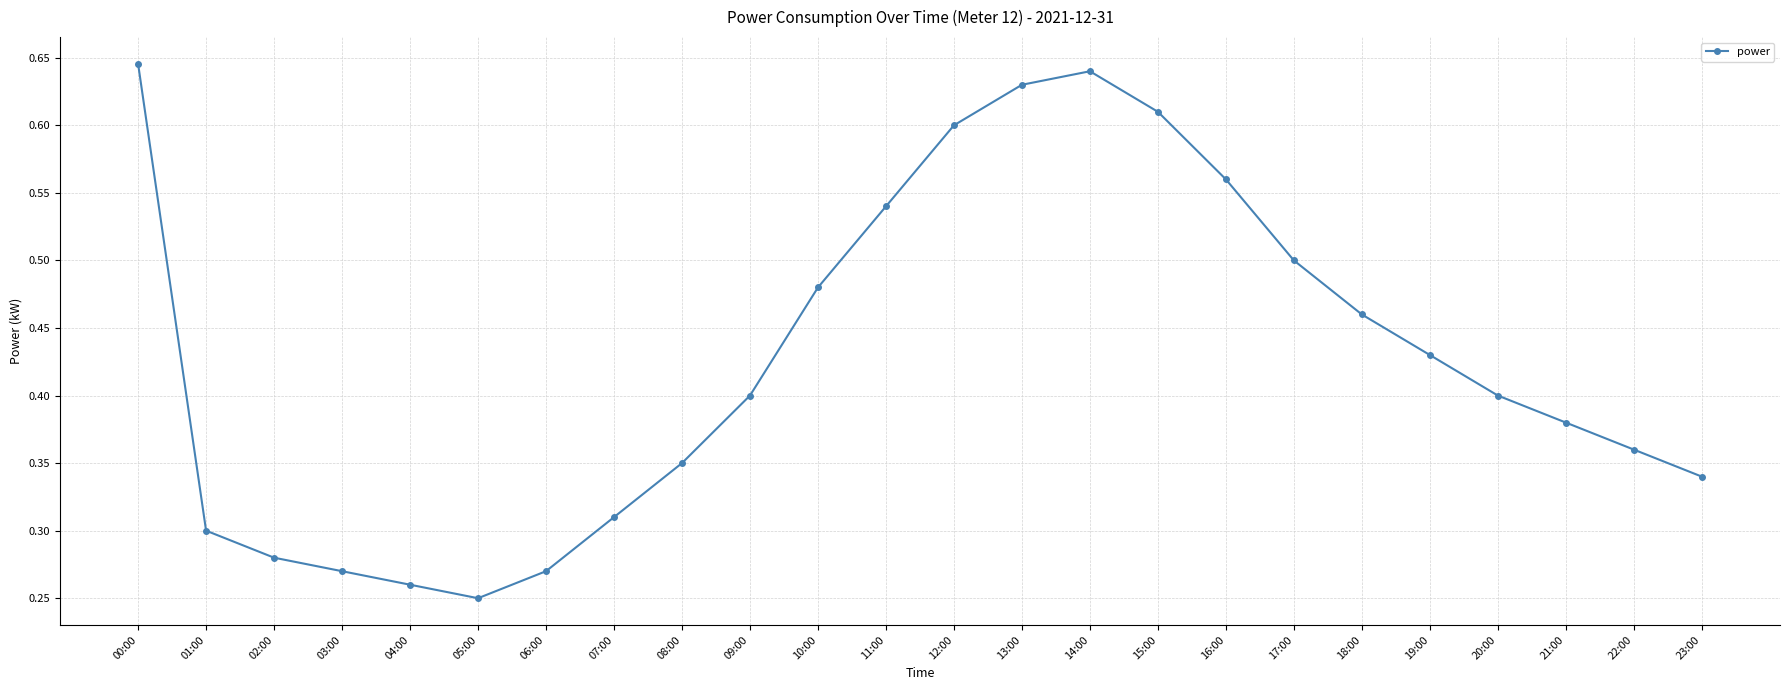

How many interior local peaks (higher than both neighbors) does the data have?

1